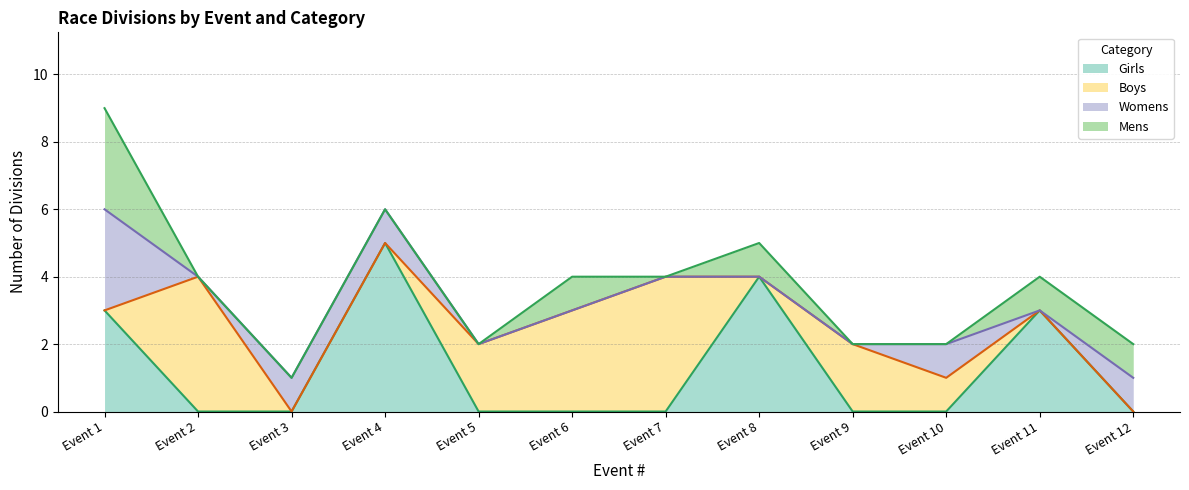

How many interior local peaks does the Womens series have?

1